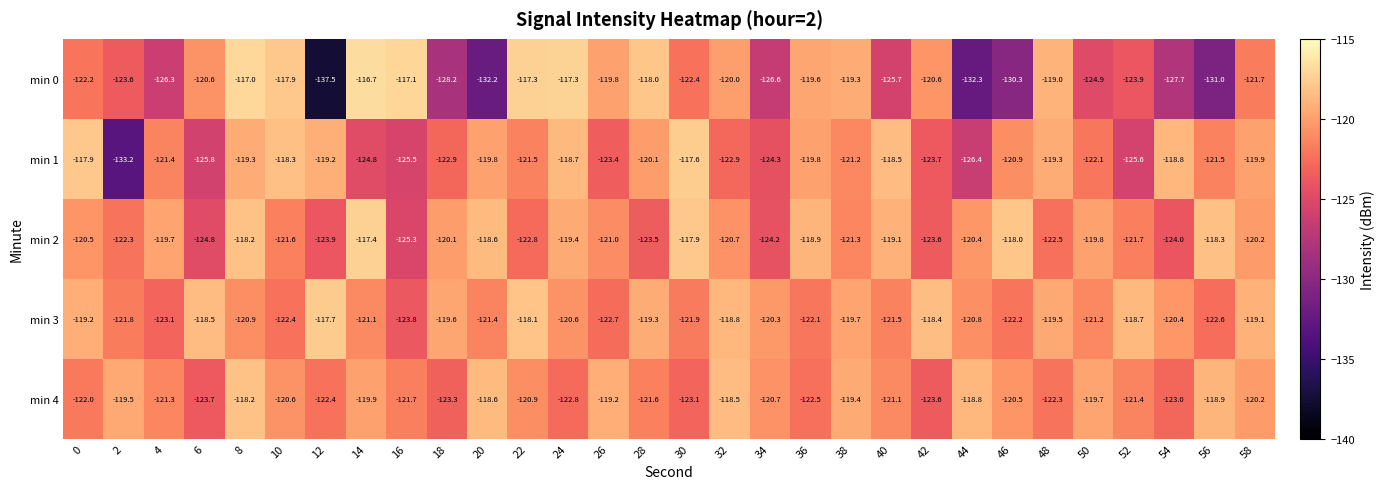

What is the sum of the min 0 values at 22 and 52?

-241.2